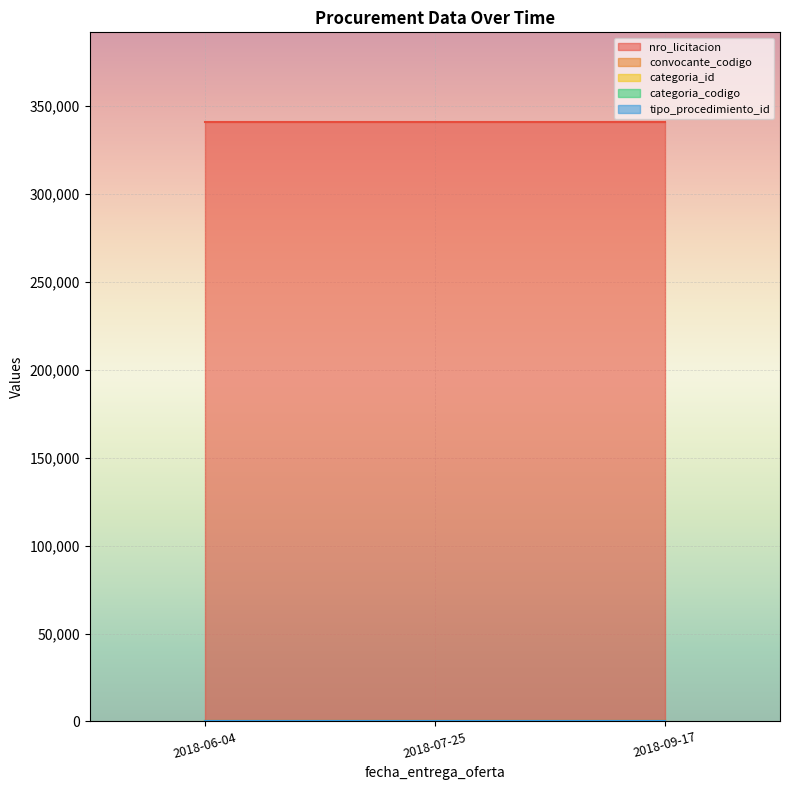

At which category is the sum across all series the highest?

2018-06-04